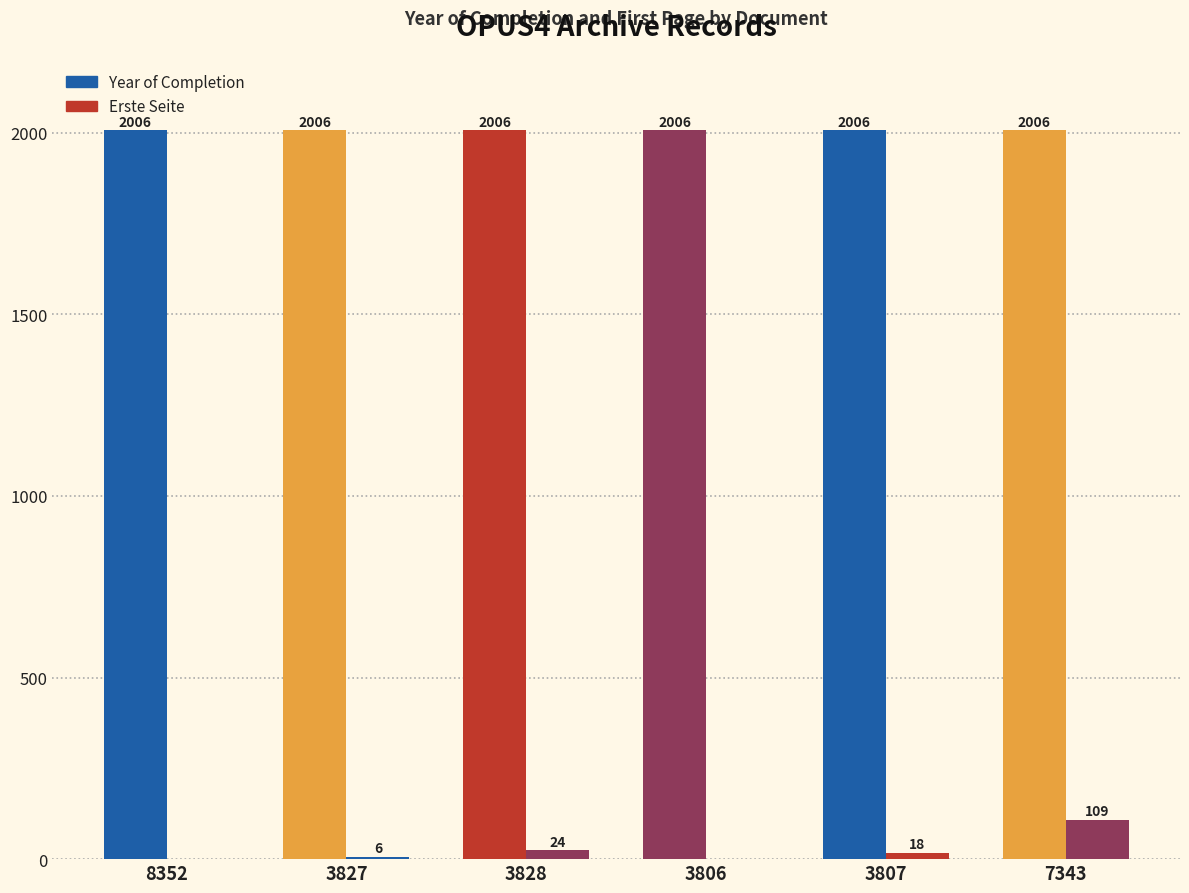

Which has a higher value, 7343 or 3828?

7343